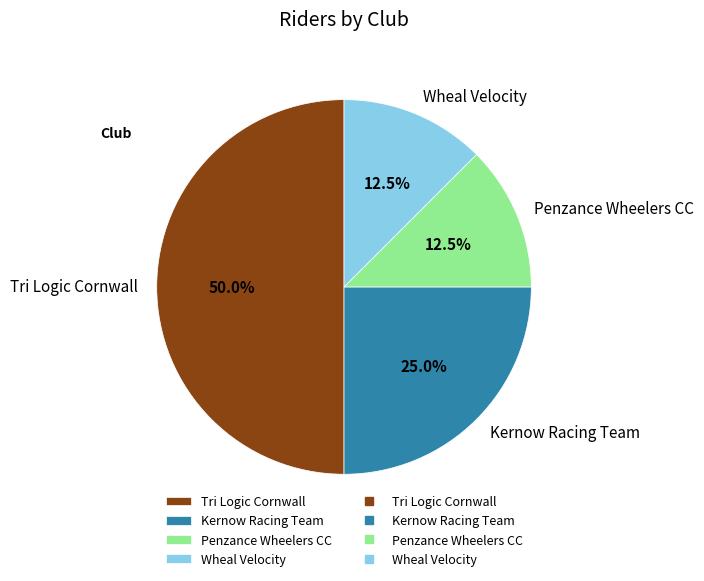

Is it true that Kernow Racing Team is 25% of the pie?

True